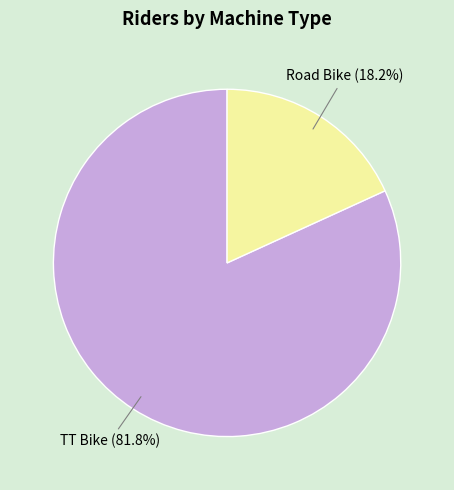

To the nearest percent, what is the difference between the largest and smallest slice percentages?

64%